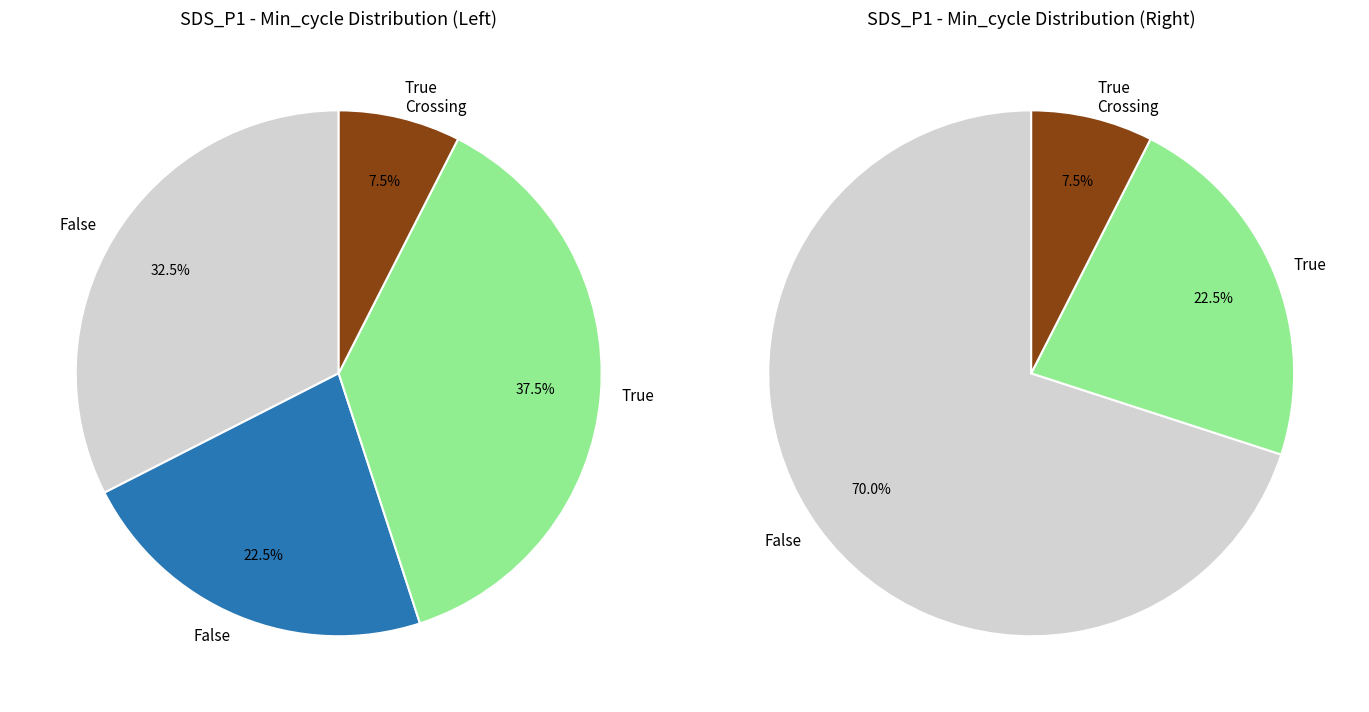

Does any single category account for the majority?

No